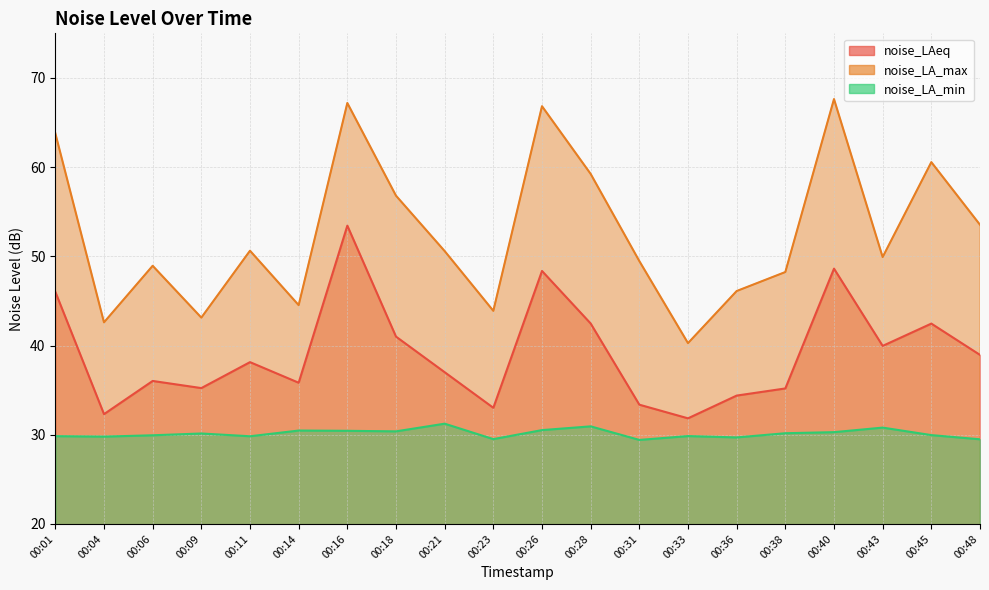

True or false: noise_LA_max and noise_LA_min intersect in this chart.

False